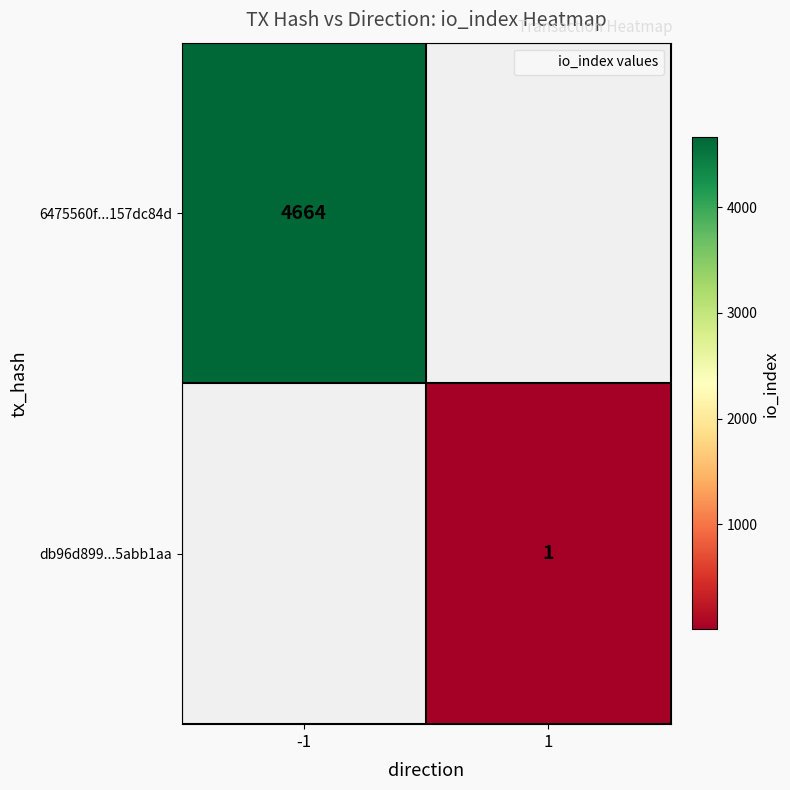

Which series has the largest total across all categories?

6475560f...157dc84d